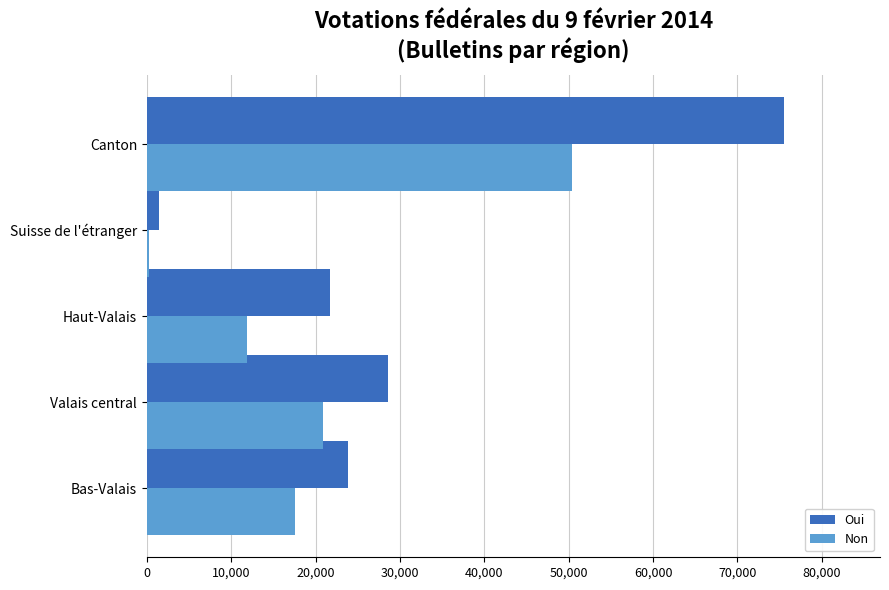

Which series has the largest total across all categories?

Oui